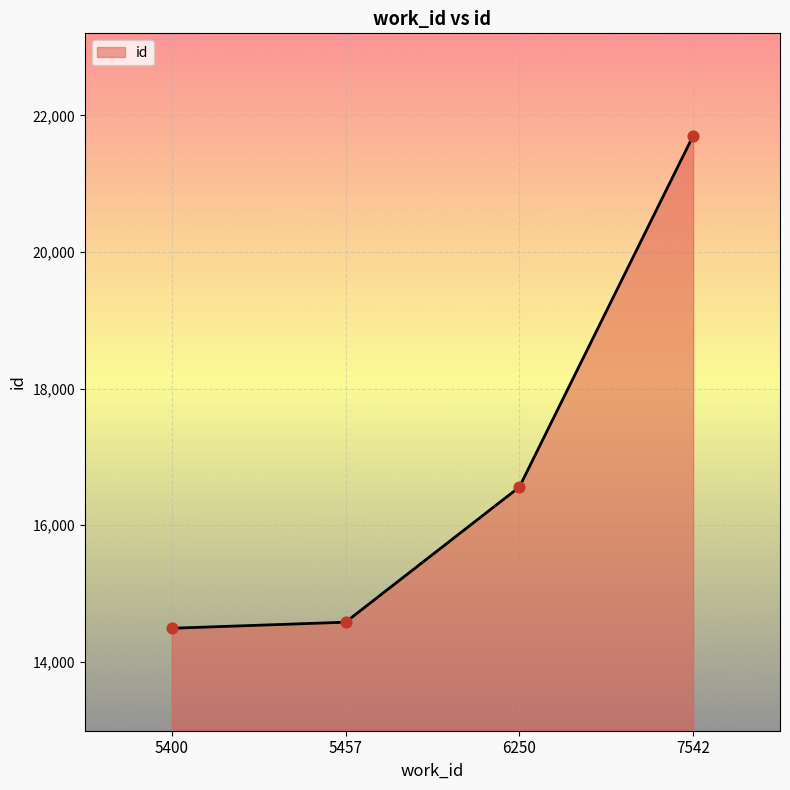

What is the change in value from 6250 to 7542?

+5143